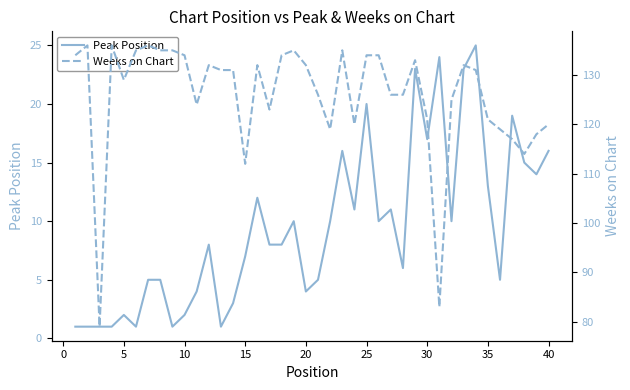

True or false: Weeks on Chart has more than 1 interior local peaks.

True